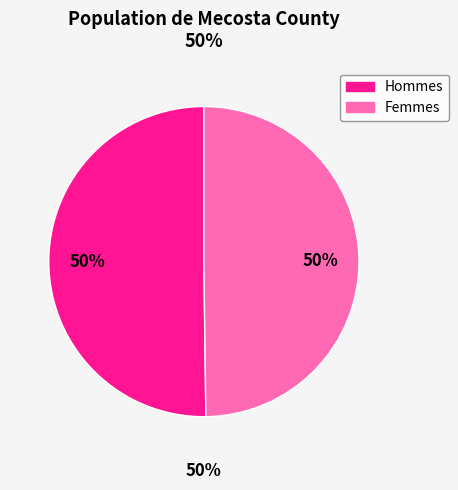

Which category has the biggest portion of the pie?

Male